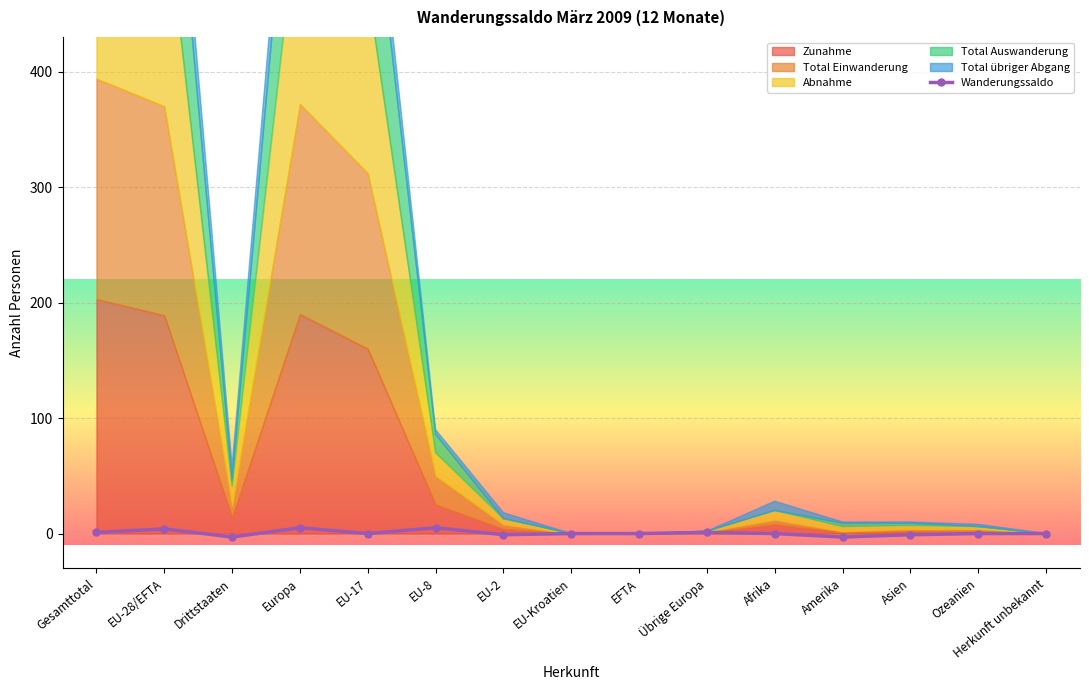

What is the label of the 12th point from the right?

Europa